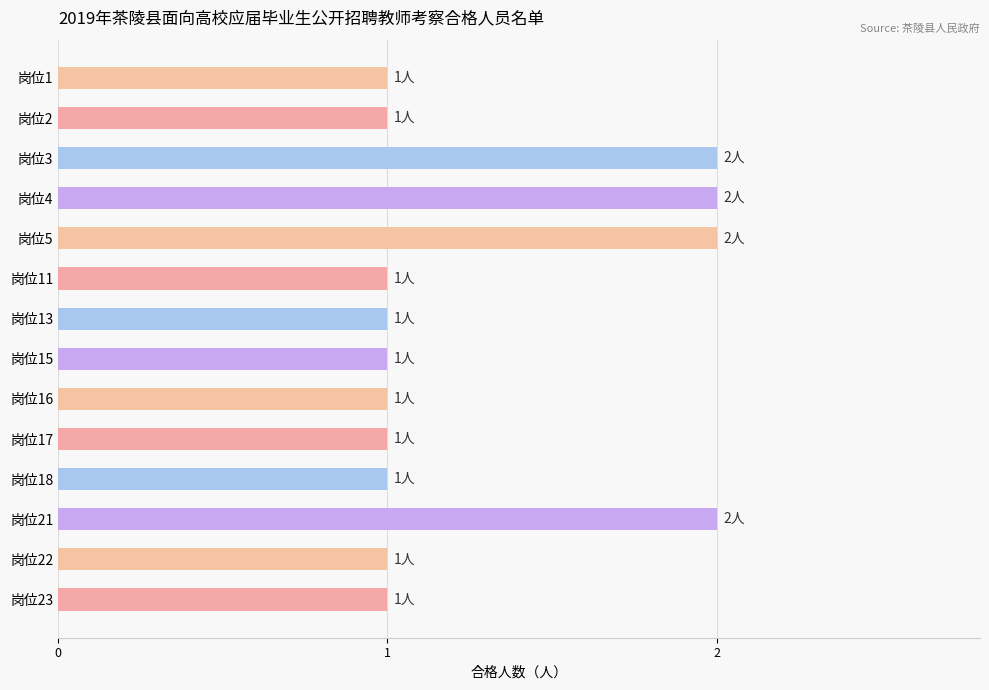

Reading bottom to top, list all the values displayed in this chart.

1	1	2	1	1	1	1	1	1	2	2	2	1	1